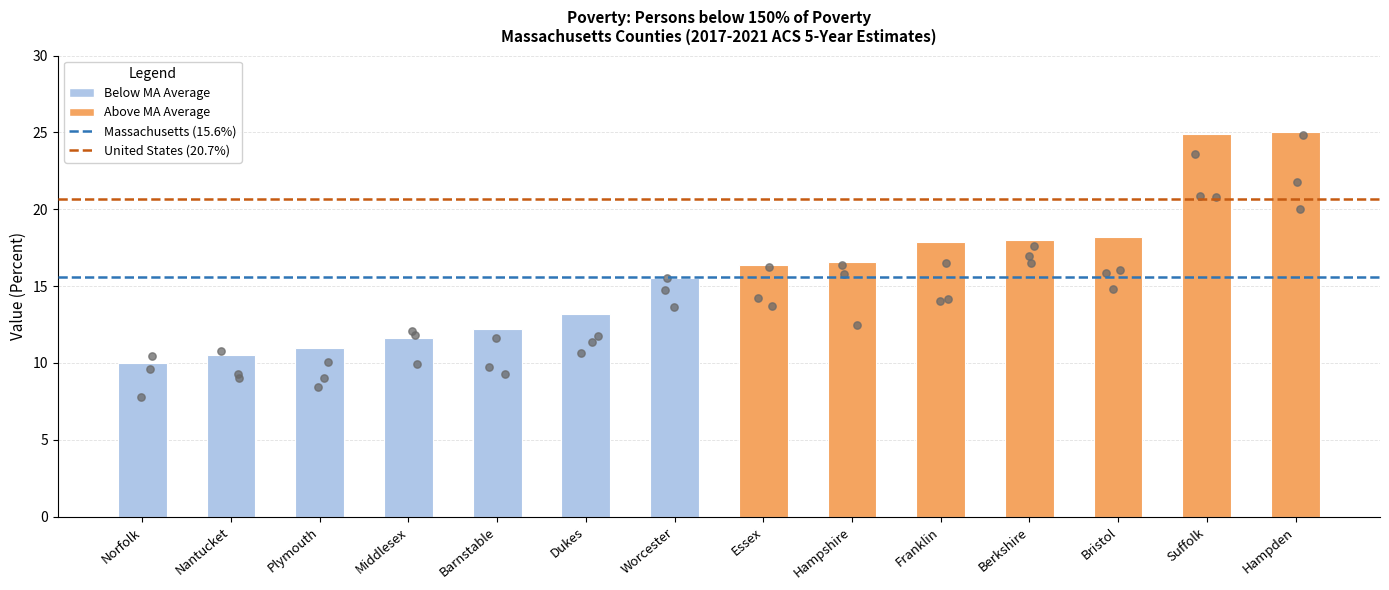

Between Hampden and Plymouth, which is larger?

Hampden